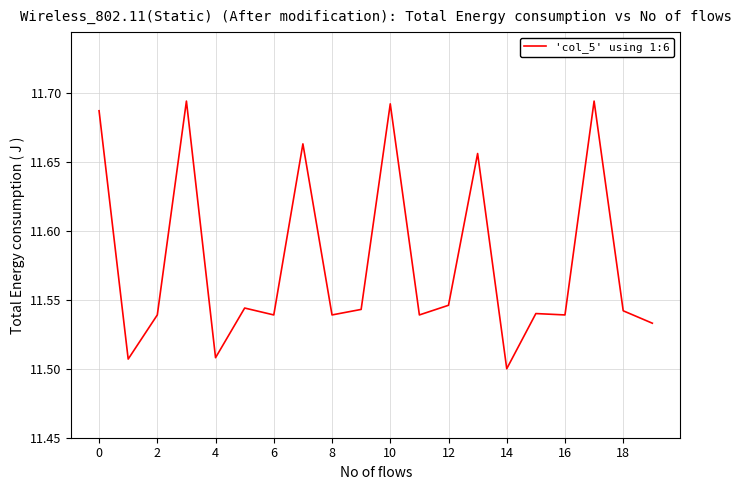

Does the chart display data point markers on the line(s)?

No